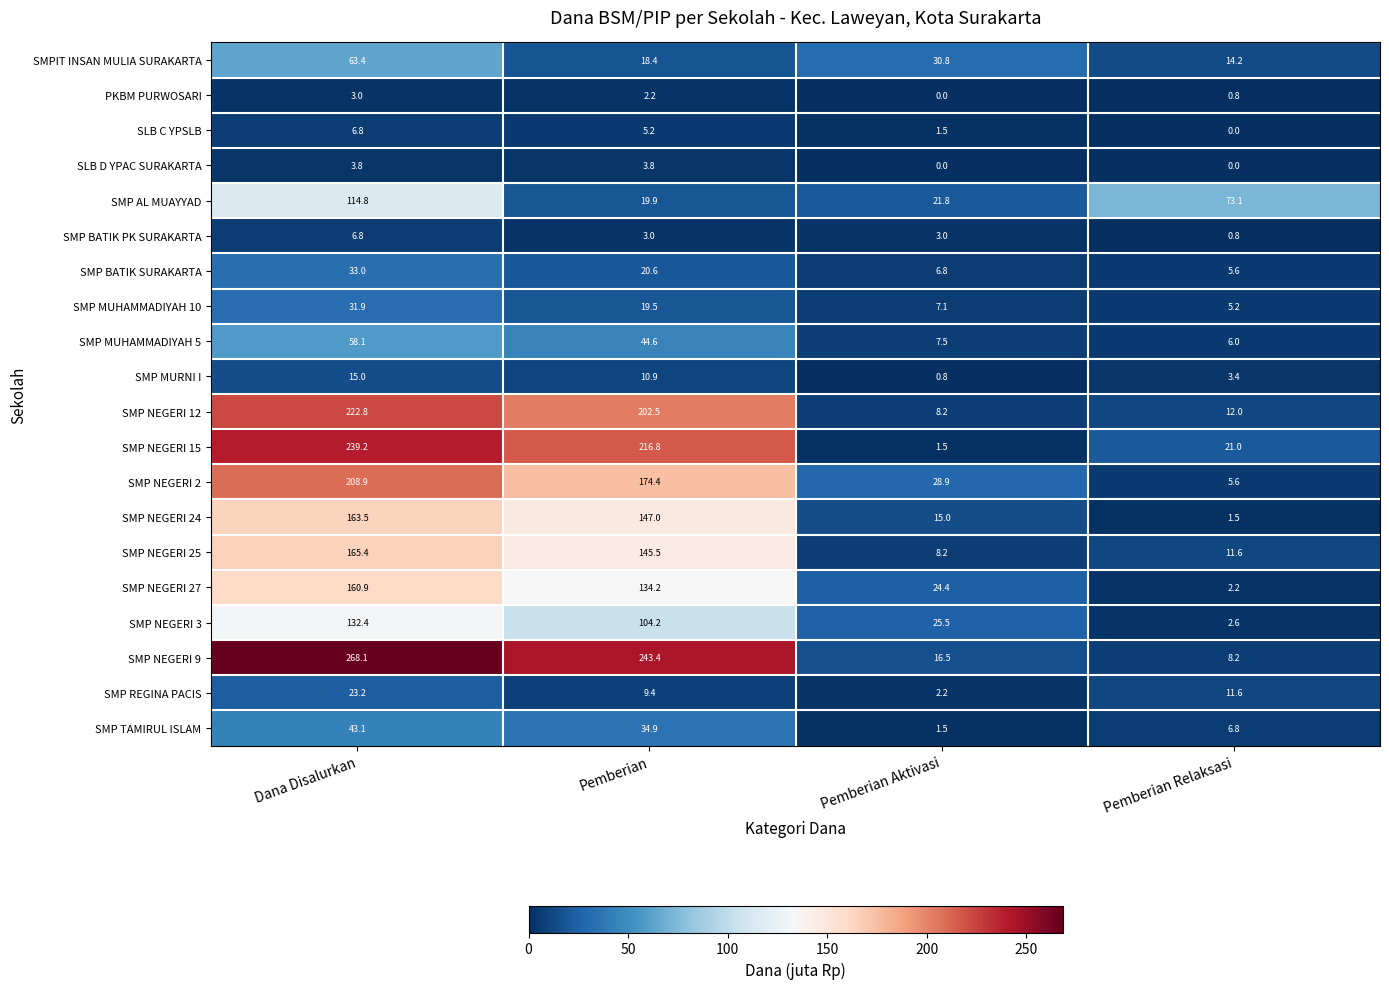

What is the difference between the highest and lowest values at Pemberian Relaksasi?

73.1